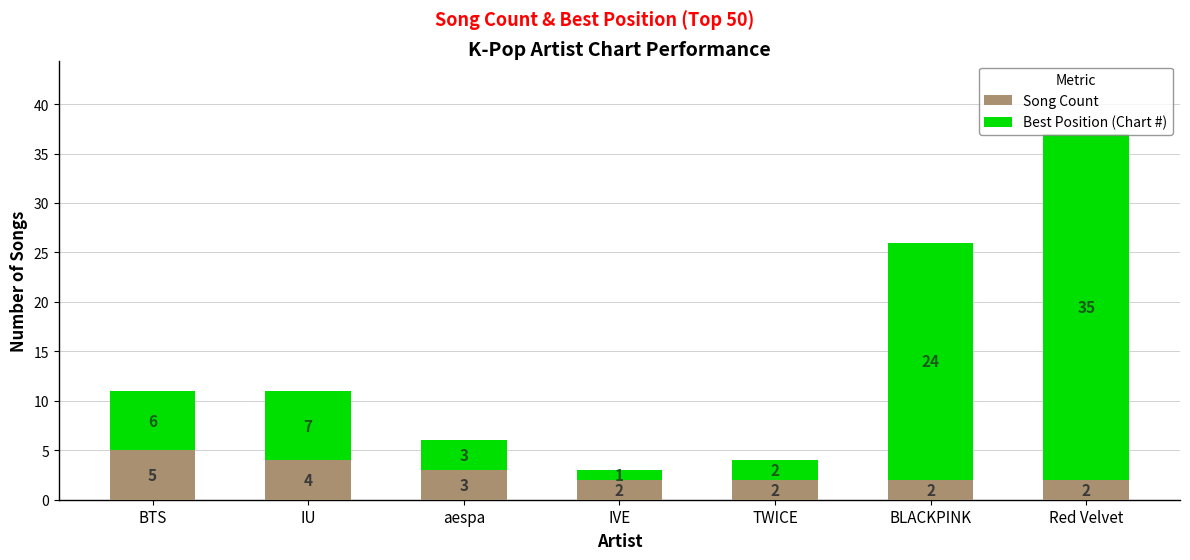

What is the average value of the Song Count series?

3